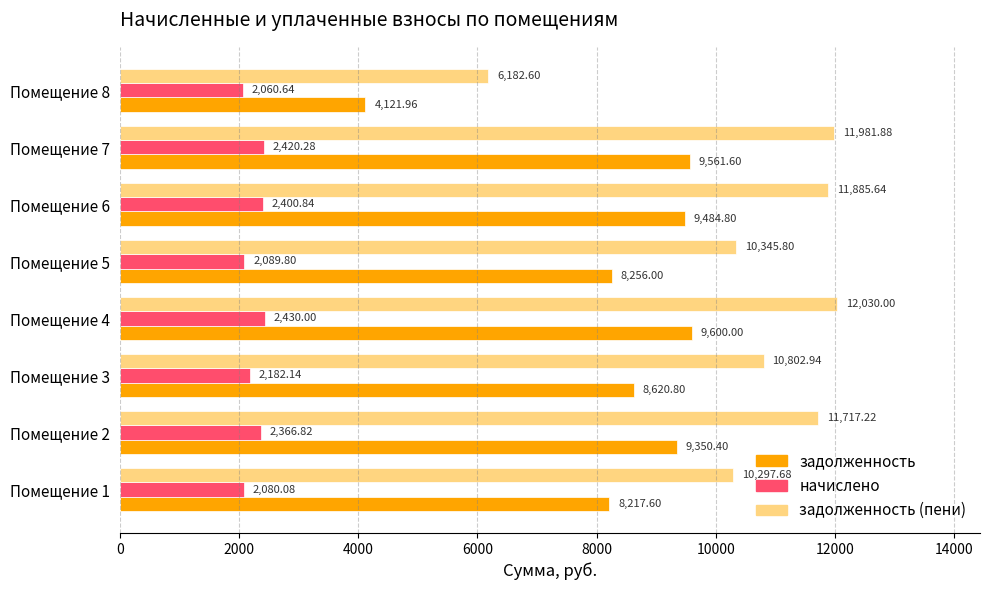

Which series has the largest range (max minus min)?

задолженность (пени)